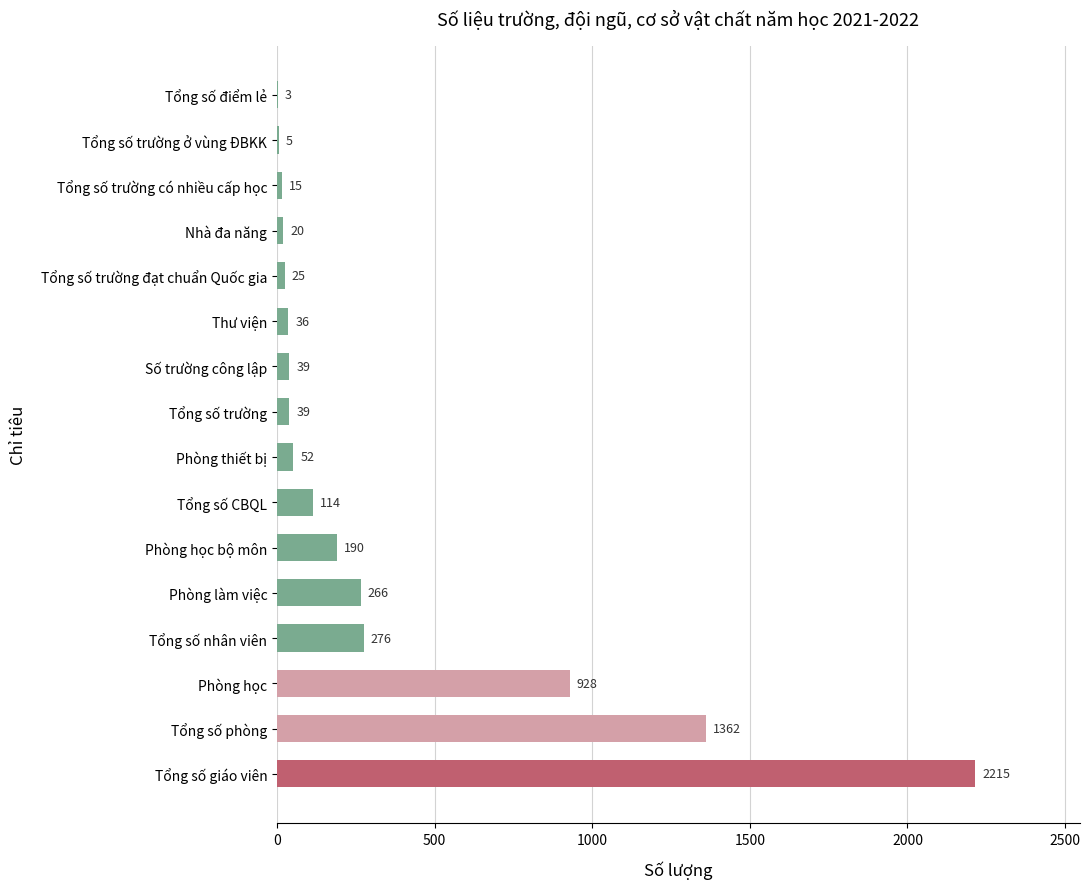

What is the sum of the values at Tổng số nhân viên and Tổng số phòng?

1638